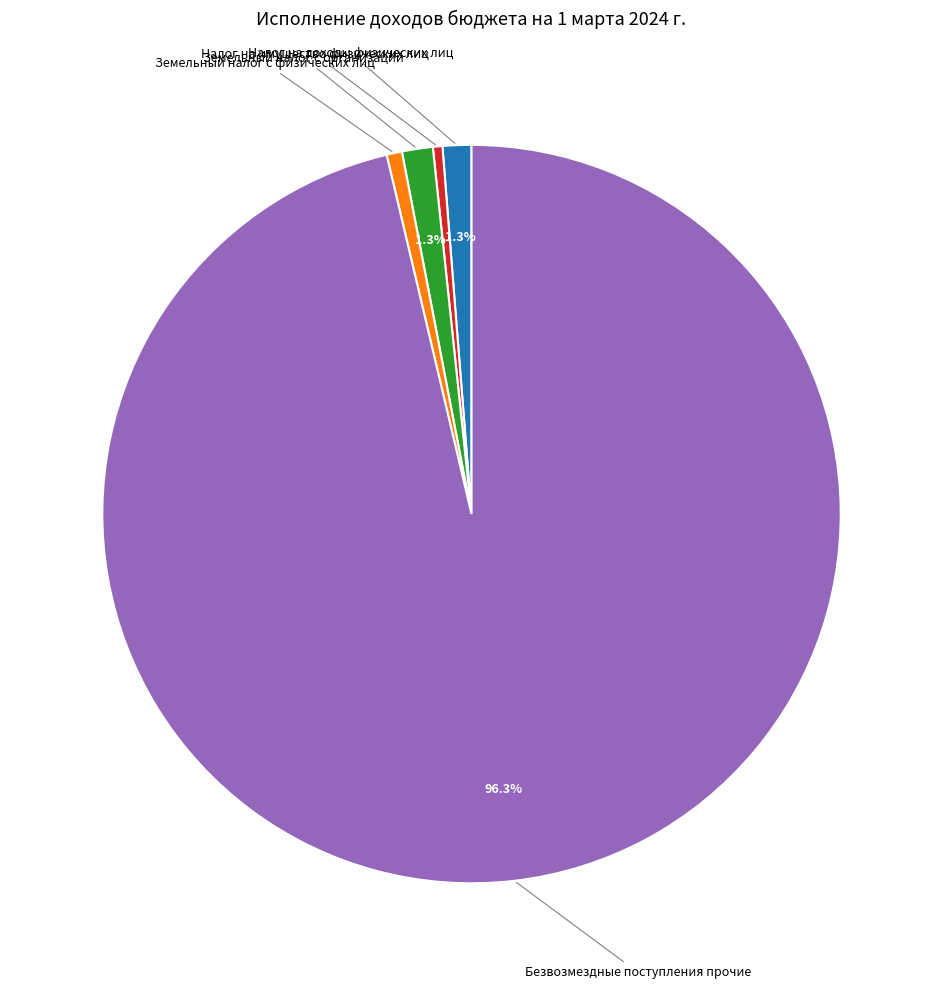

To the nearest percent, what is the average slice percentage?

20%